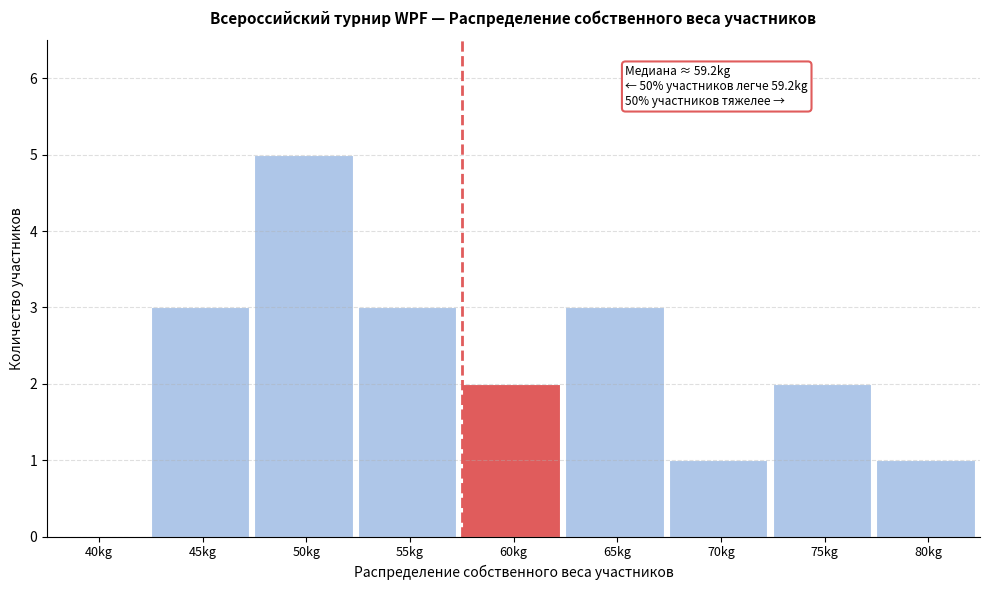

Reading left to right, transcribe all the data shown in this chart.

40kg=0	45kg=3	50kg=5	55kg=3	60kg=2	65kg=3	70kg=1	75kg=2	80kg=1